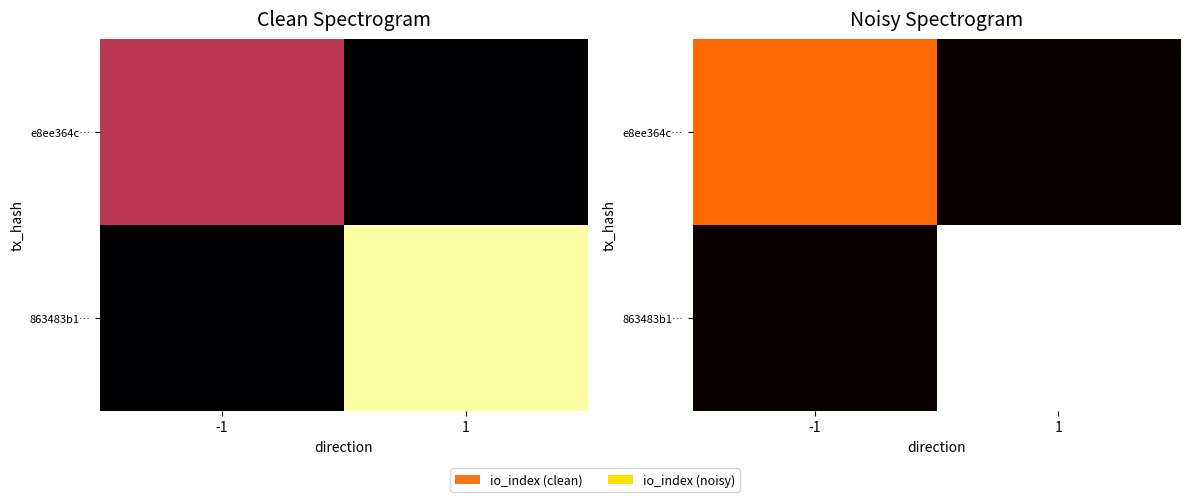

The value of 863483b1… at -1 is 0.1. True or false?

True